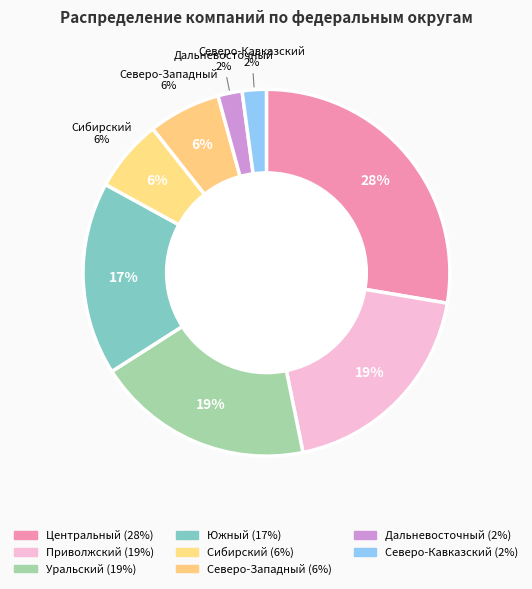

Does Южный account for over 50% of the chart?

No